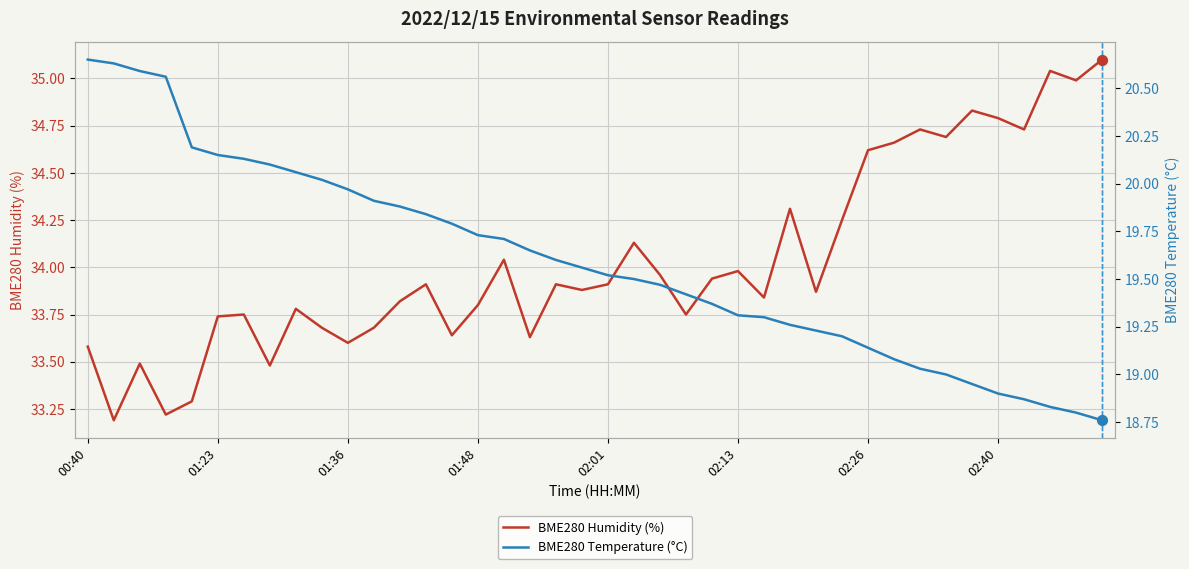

What are all the series names shown in the legend?

BME280 Humidity (%), BME280 Temperature (°C)